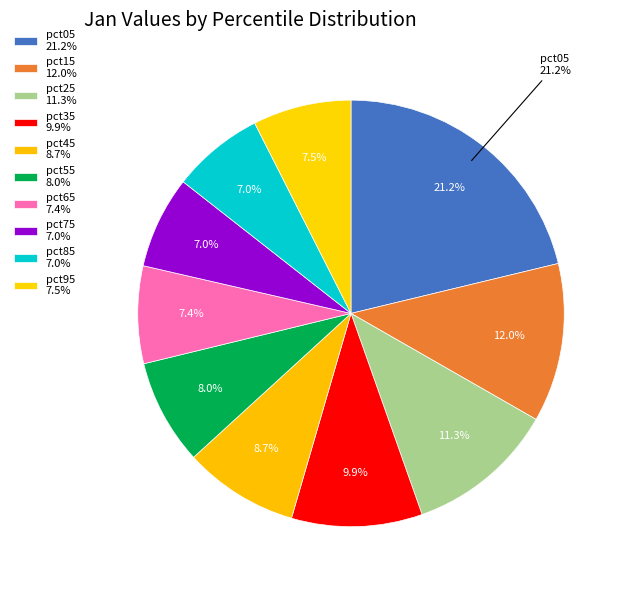

What is the ratio of the value at pct35 to the value at pct25?

0.9